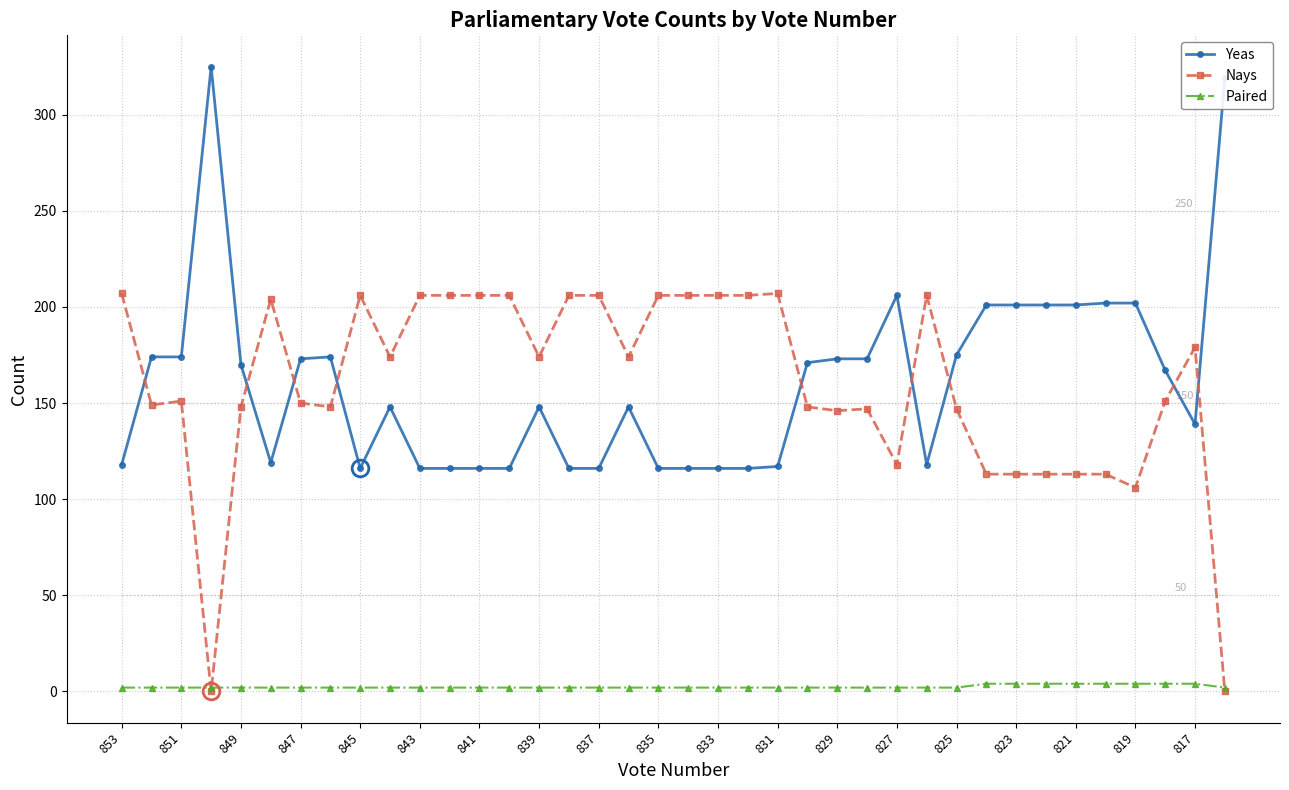

What is the maximum value shown in the chart?

325